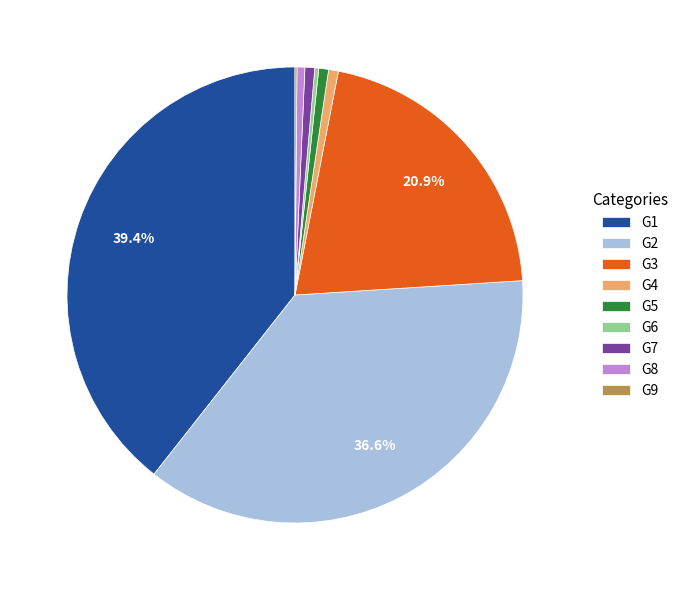

Is the sum of G3 and G1 greater than half?

Yes